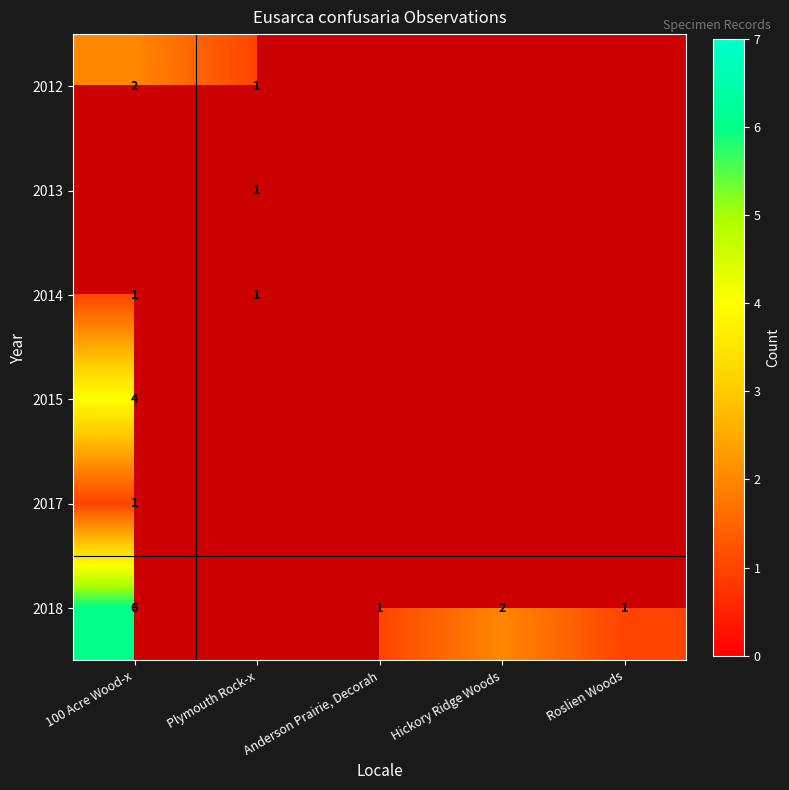

What is the greatest value displayed?

6